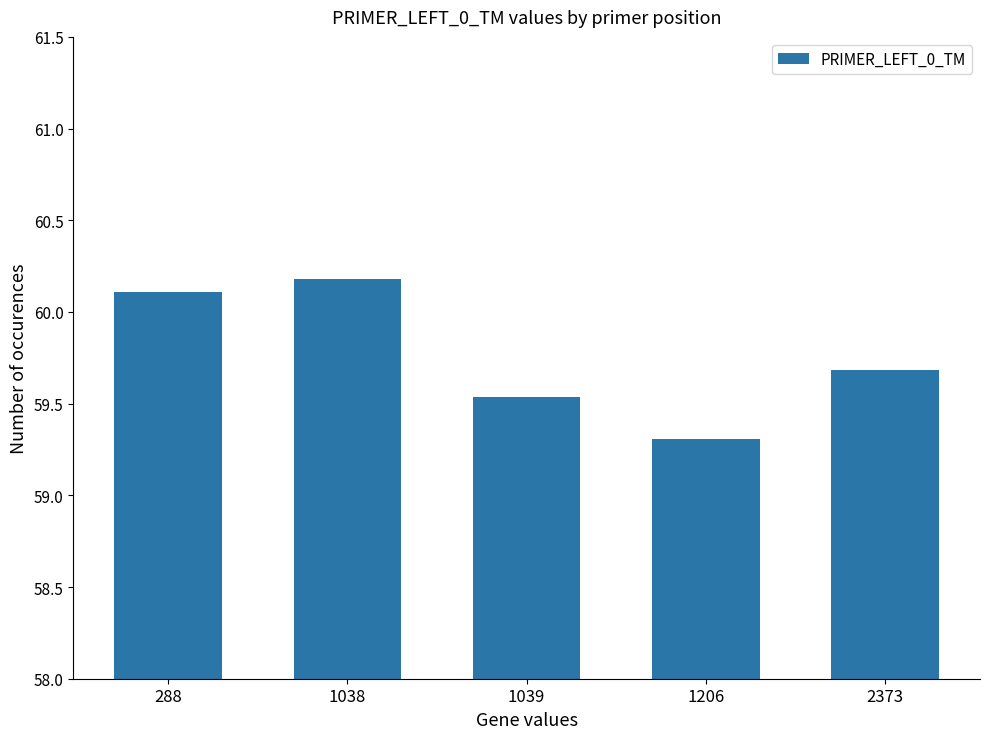

At which category does the chart reach its minimum across all series?

1206